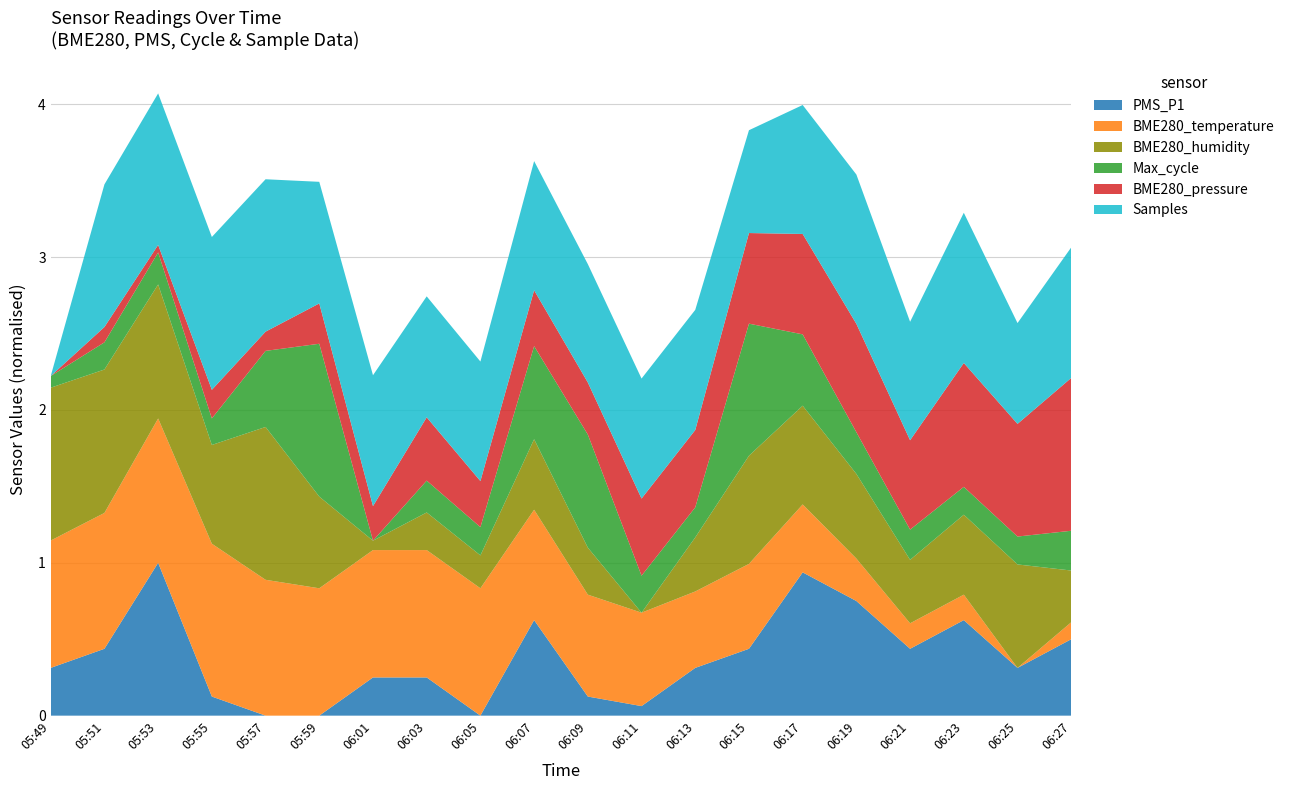

What is the total value across all series at 06:25?

2.6